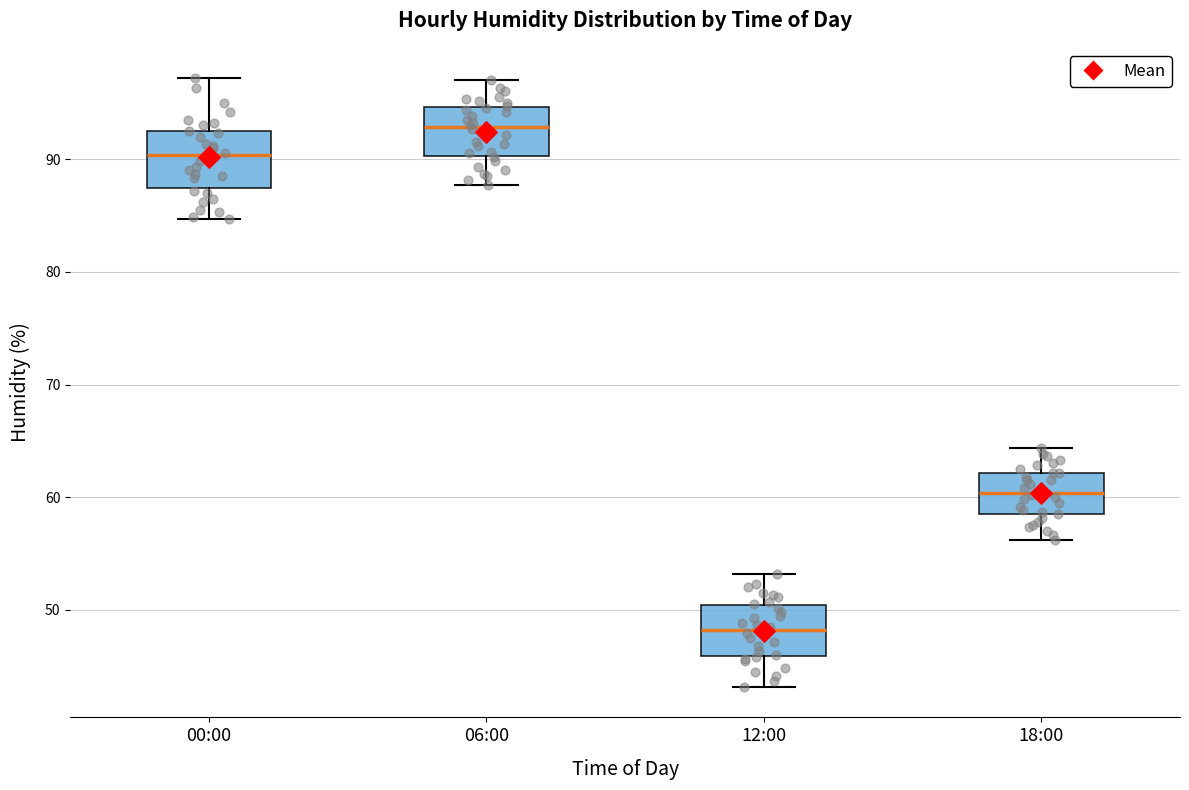

Where does the median line of the box for 12:00 sit on the y-axis? The values are not printed on the chart, so give them approximately, as read against the axis.

48